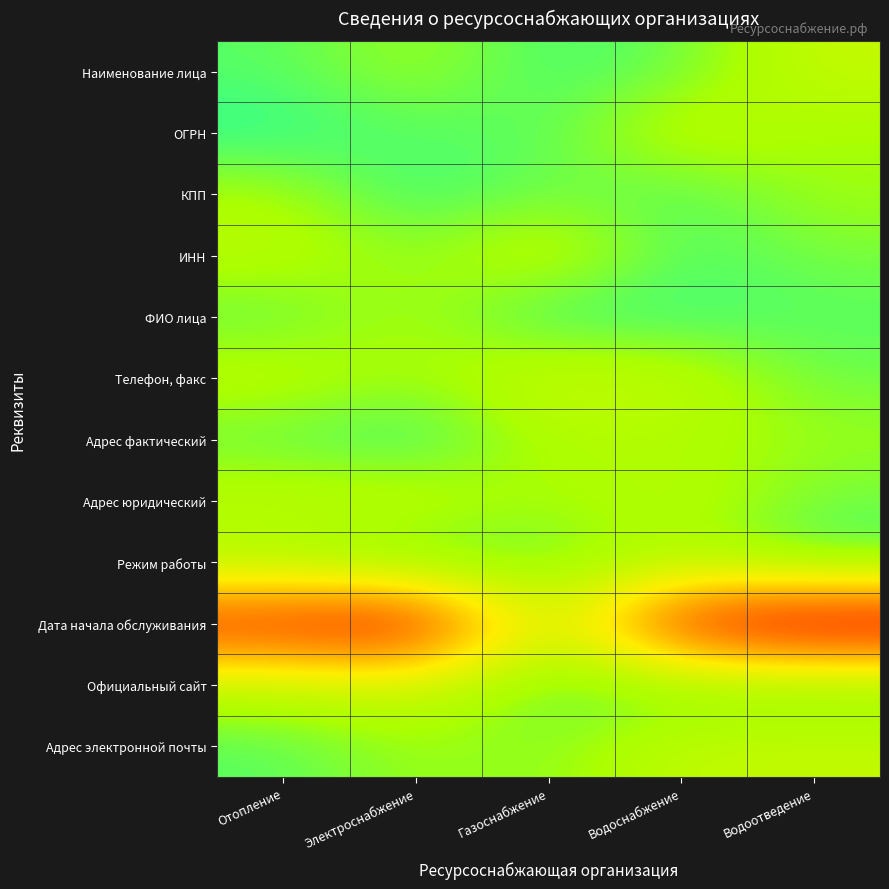

Reading left to right, transcribe all the data shown in this chart.

Наименование лица: Отопление=1.2	Электроснабжение=1.1	Газоснабжение=1.3	Водоснабжение=1.2	Водоотведение=1.0
ОГРН: Отопление=1.3	Электроснабжение=1.2	Газоснабжение=1.2	Водоснабжение=1.0	Водоотведение=1.1
КПП: Отопление=1.1	Электроснабжение=1.3	Газоснабжение=1.2	Водоснабжение=1.2	Водоотведение=1.1
ИНН: Отопление=1.1	Электроснабжение=1.2	Газоснабжение=1.0	Водоснабжение=1.2	Водоотведение=1.2
ФИО лица: Отопление=1.2	Электроснабжение=1.1	Газоснабжение=1.3	Водоснабжение=1.3	Водоотведение=1.2
Телефон, факс: Отопление=1.1	Электроснабжение=1.1	Газоснабжение=1.0	Водоснабжение=1.0	Водоотведение=1.2
Адрес фактический: Отопление=1.2	Электроснабжение=1.3	Газоснабжение=1.1	Водоснабжение=1.1	Водоотведение=1.1
Адрес юридический: Отопление=1.1	Электроснабжение=1.0	Газоснабжение=1.1	Водоснабжение=1.1	Водоотведение=1.2
Режим работы: Отопление=1.1	Электроснабжение=1.2	Газоснабжение=1.2	Водоснабжение=1.1	Водоотведение=1.2
Дата начала обслуживания: Отопление=0.2	Электроснабжение=0.1	Газоснабжение=1.1	Водоснабжение=0.2	Водоотведение=0.0
Официальный сайт: Отопление=1.1	Электроснабжение=1.0	Газоснабжение=1.2	Водоснабжение=1.2	Водоотведение=1.2
Адрес электронной почты: Отопление=1.2	Электроснабжение=1.1	Газоснабжение=1.2	Водоснабжение=1.0	Водоотведение=1.0